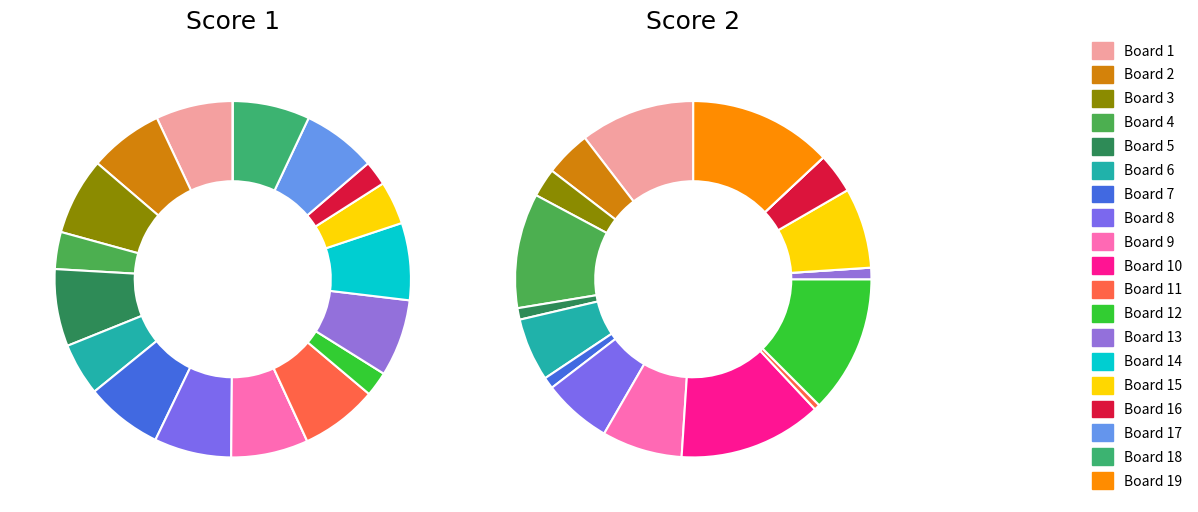

At Board 5, list the series in order from smallest to largest.

Score 2, Score 1